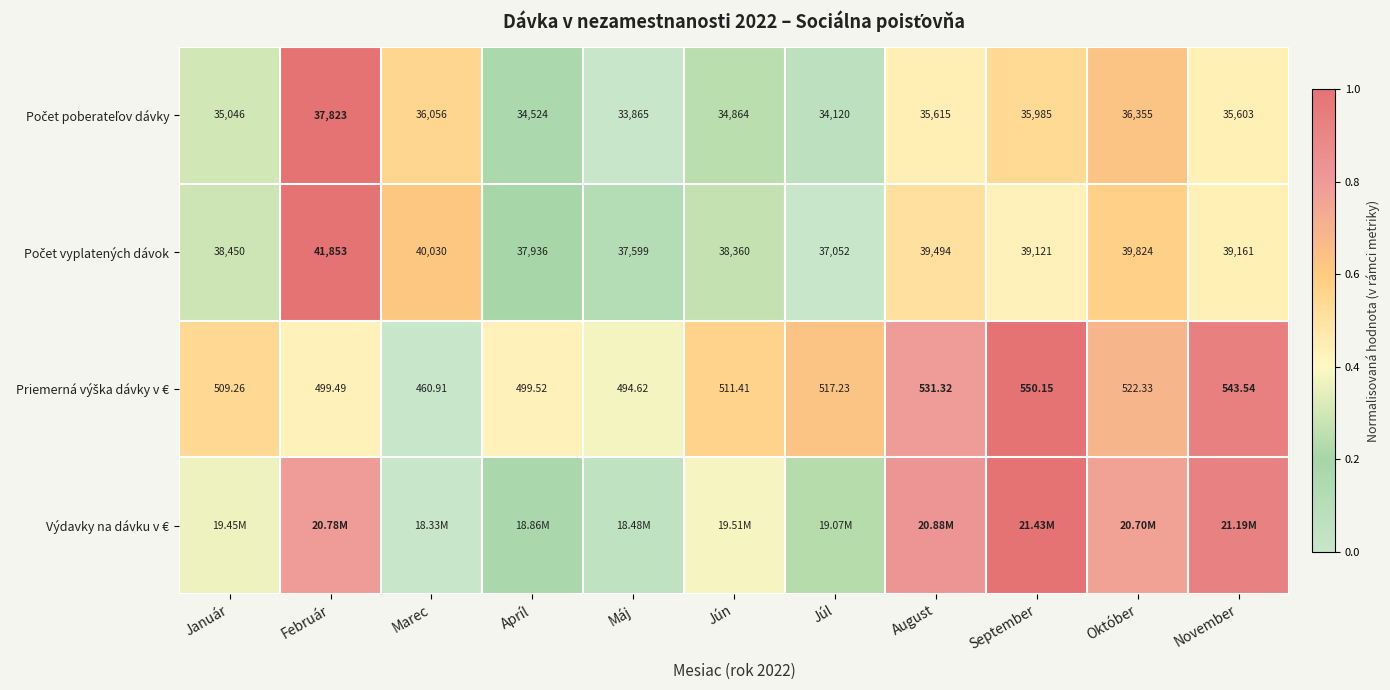

Is it true that Počet poberateľov dávky equals 0.2 at August?

False